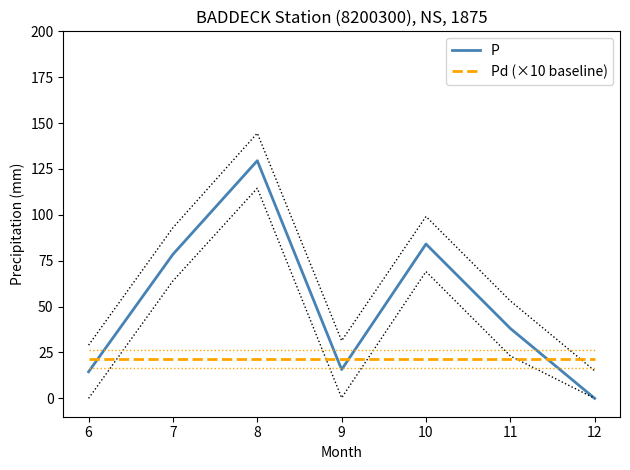

The value of Pd (×10 baseline) at 11 is 21.4. True or false?

True